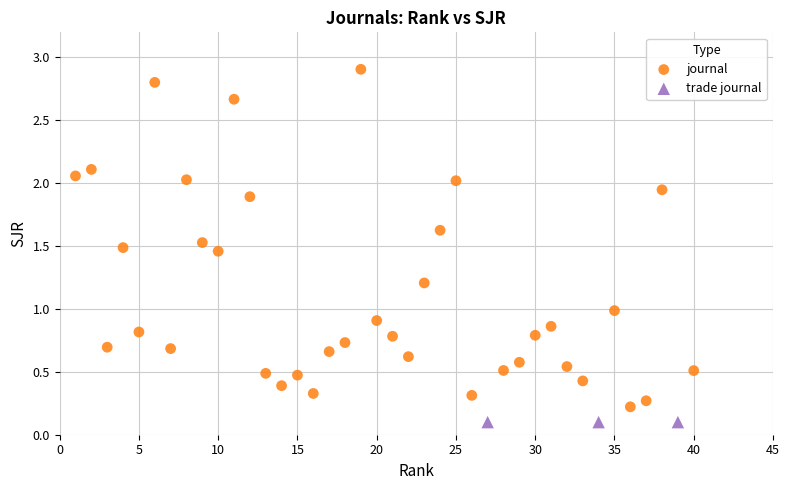

Which series reaches the maximum Y coordinate?

journal